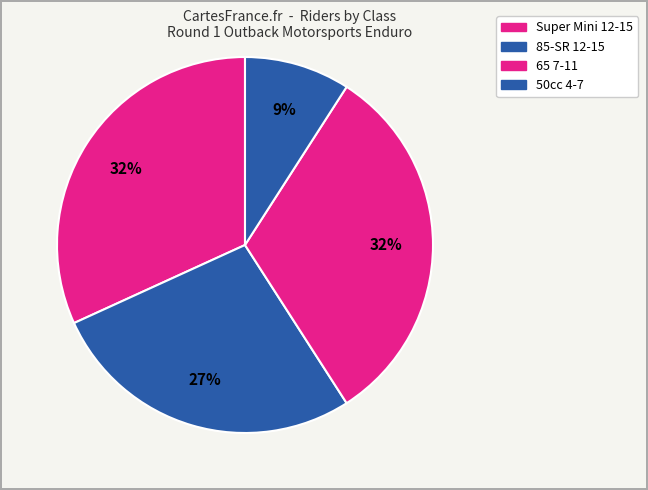

Count the number of slices in the pie.

4